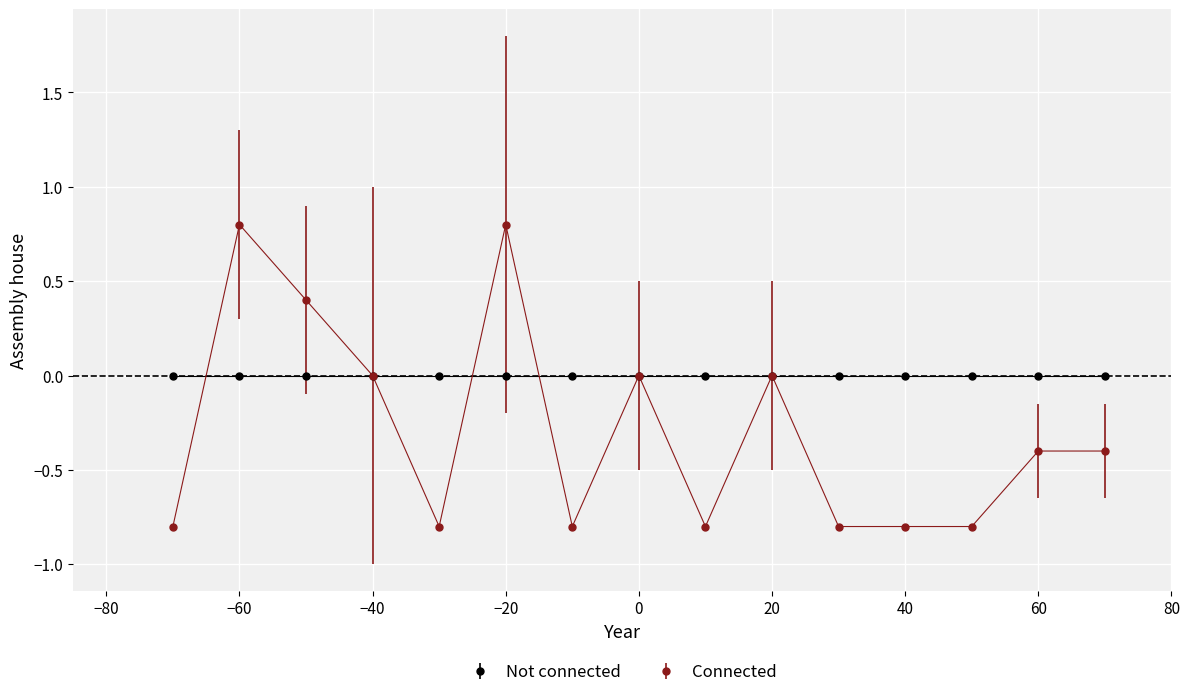

How many distinct data groups are displayed?

2